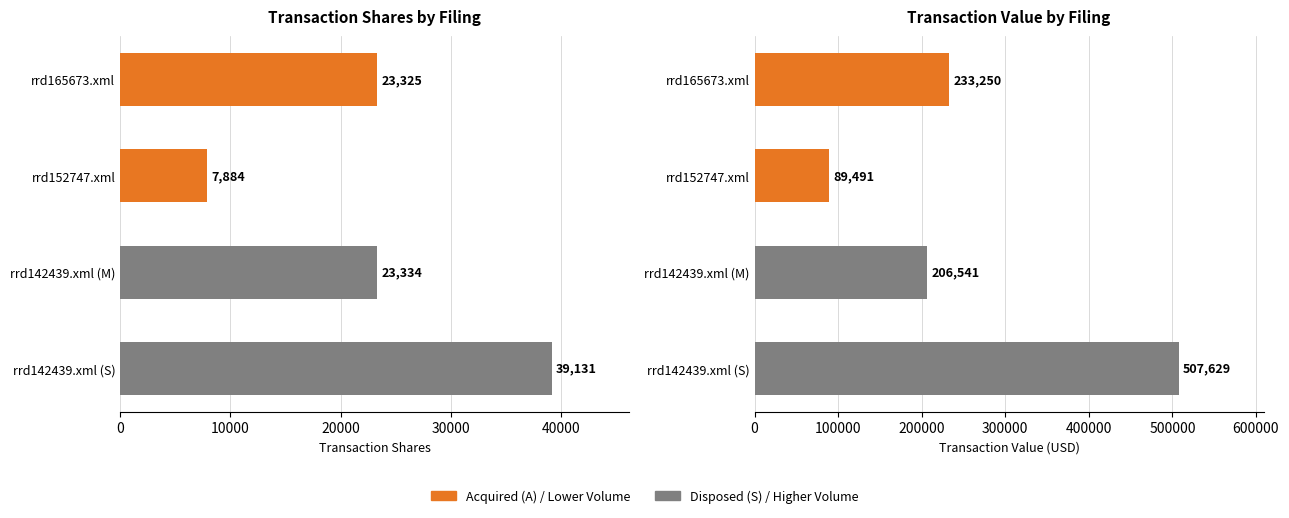

How many distinct data groups are displayed?

2